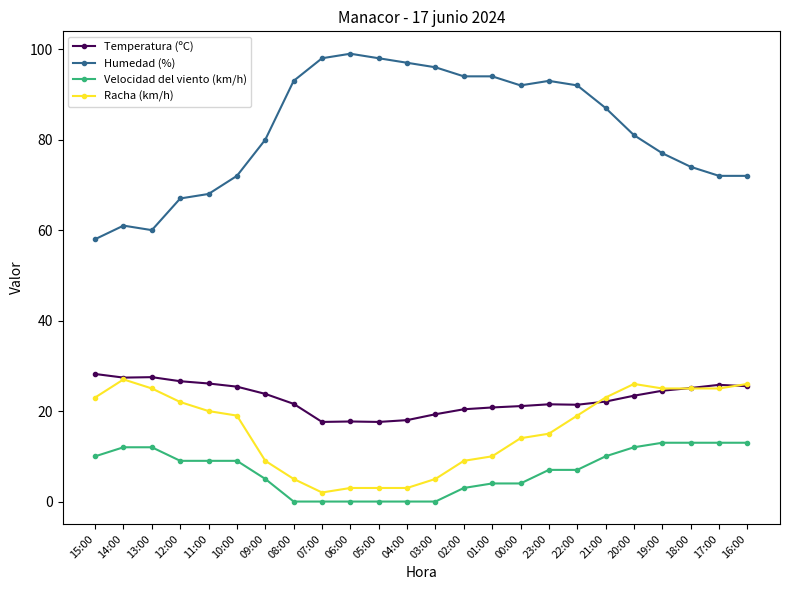

What is the total value across all series at 19:00?

139.5